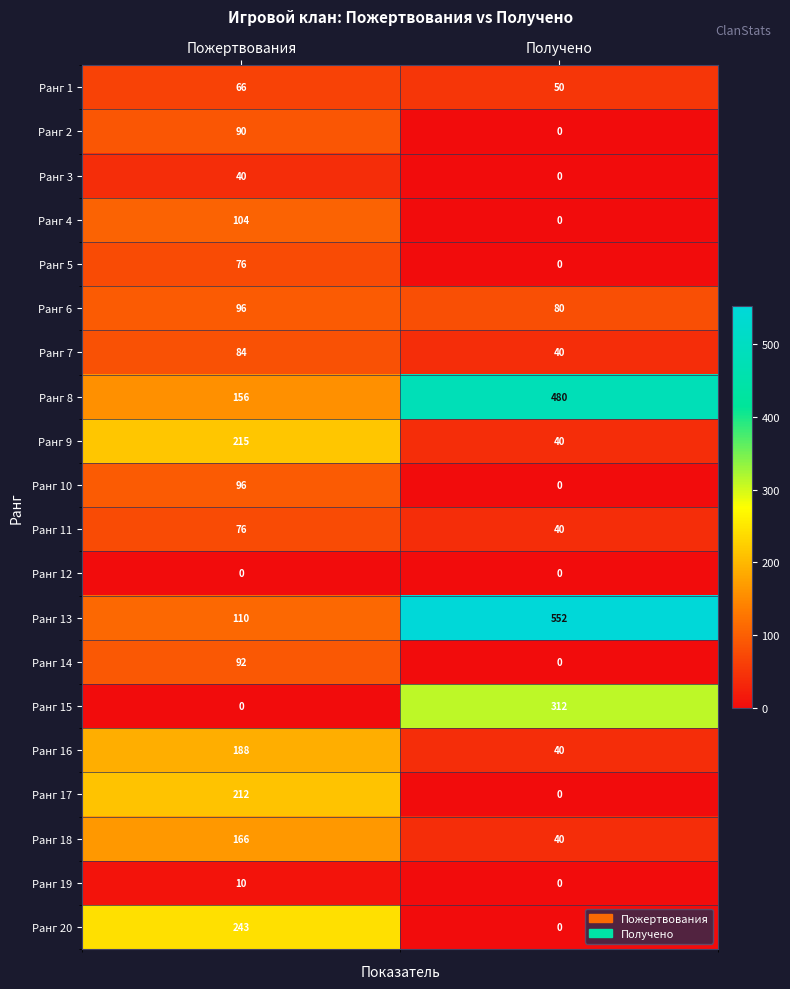

What is the average value of the Ранг 5 series?

38